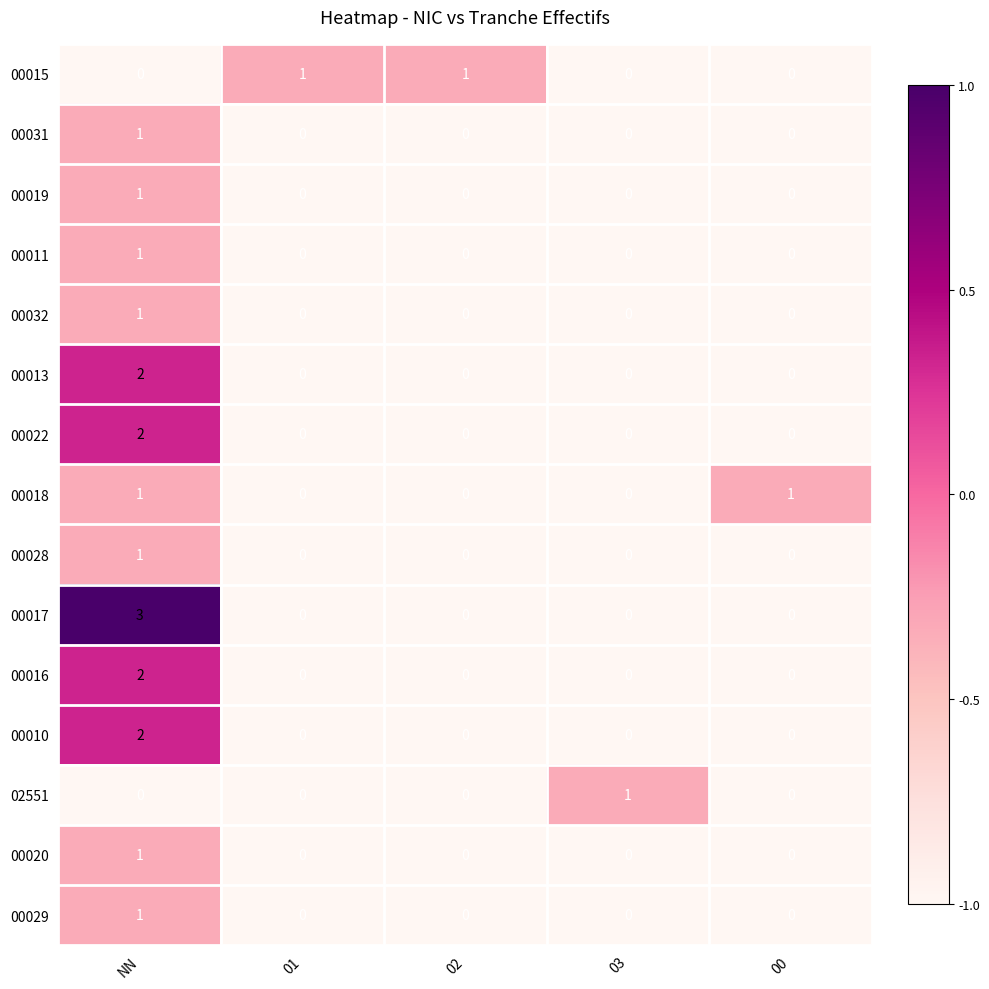

Which category has the highest value in the 00028 series?

NN